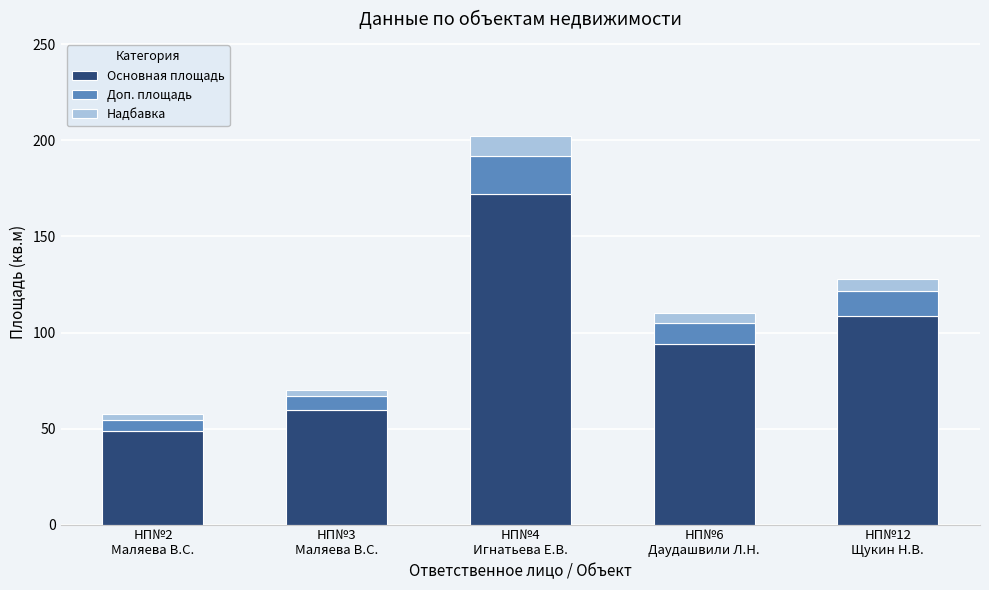

What is the sum of all Основная площадь values?

482.9